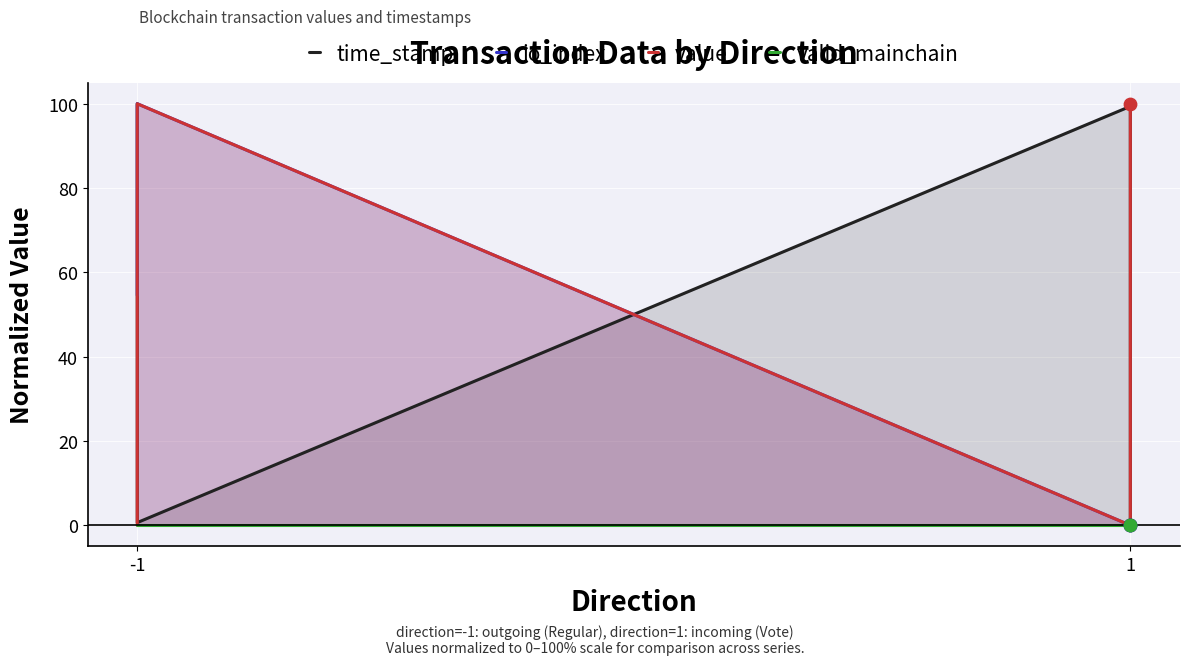

At which category is the sum across all series the highest?

-1